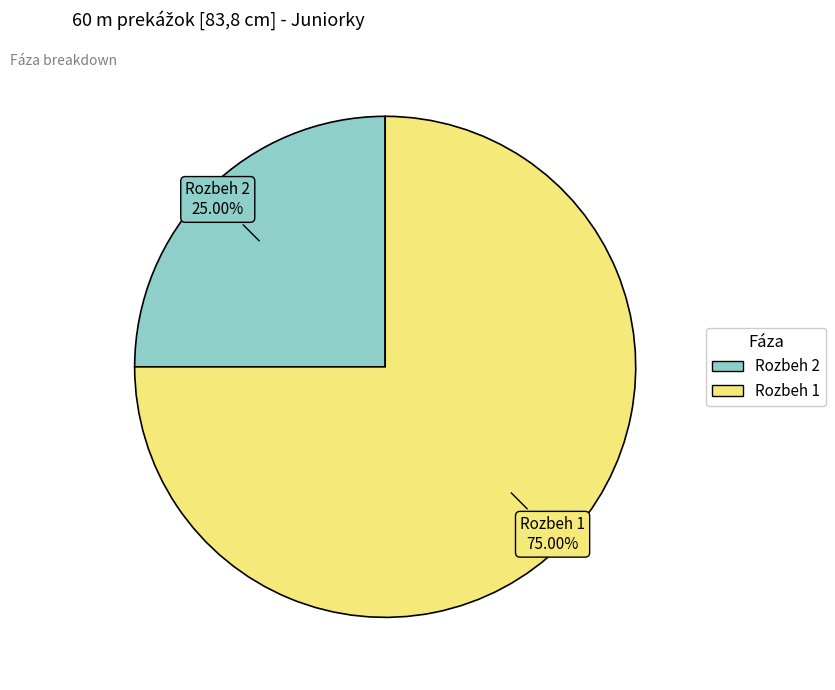

Which has a higher value, Rozbeh 1 or Rozbeh 2?

Rozbeh 1